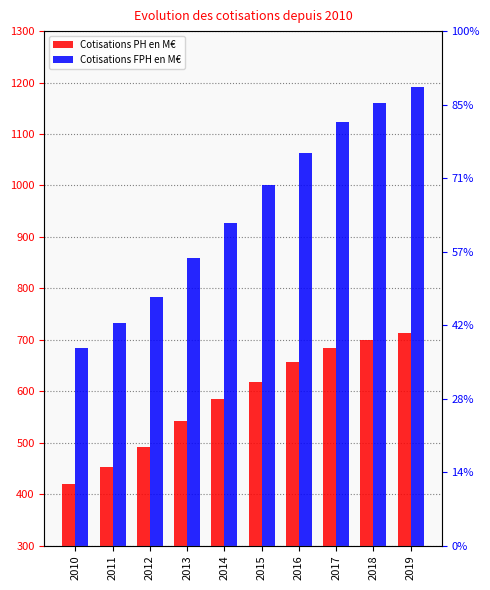

Reading right to left, what are all the values shown in this chart?

Cotisations PH en M€: 2019=713.3	2018=700.5	2017=684.9	2016=657.1	2015=618.4	2014=584.7	2013=543.0	2012=492.2	2011=452.5	2010=418.8
Cotisations FPH en M€: 2019=1192.3	2018=1160.7	2017=1123.1	2016=1063.5	2015=1000.6	2014=927.8	2013=858.7	2012=783.3	2011=733.0	2010=684.3